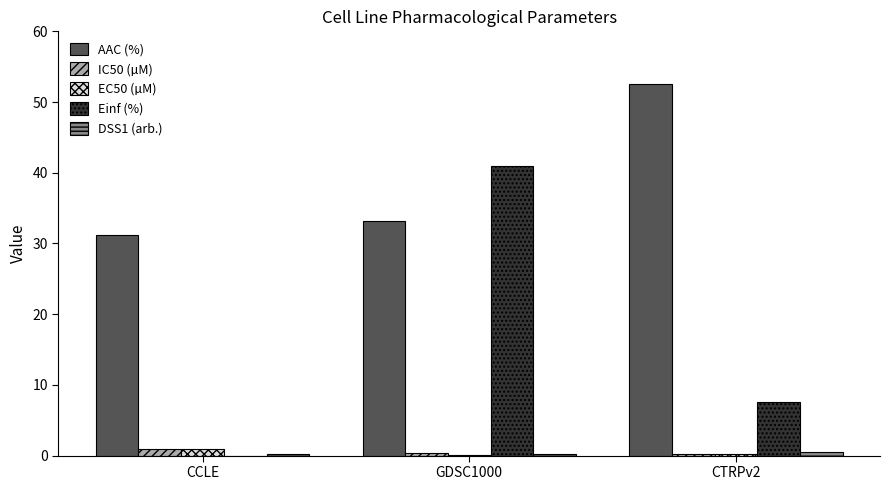

What is the sum of all Einf (%) values?

48.5